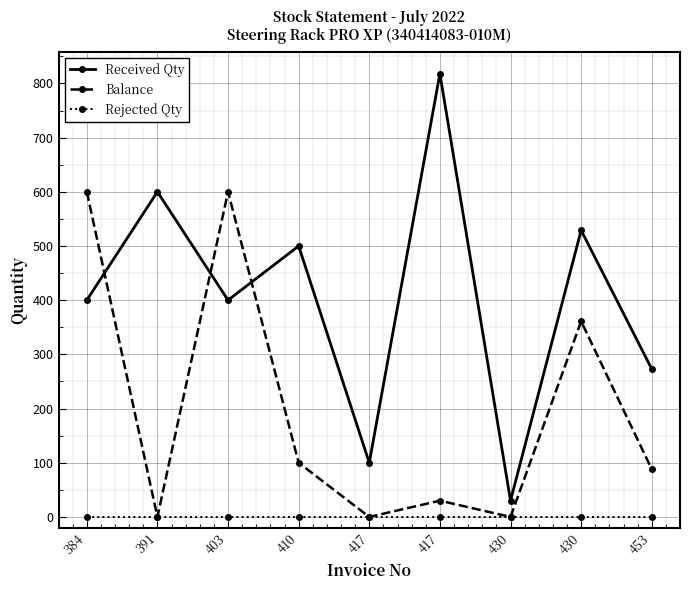

List the series in order of their overall mean, highest first.

Received Qty, Balance, Rejected Qty